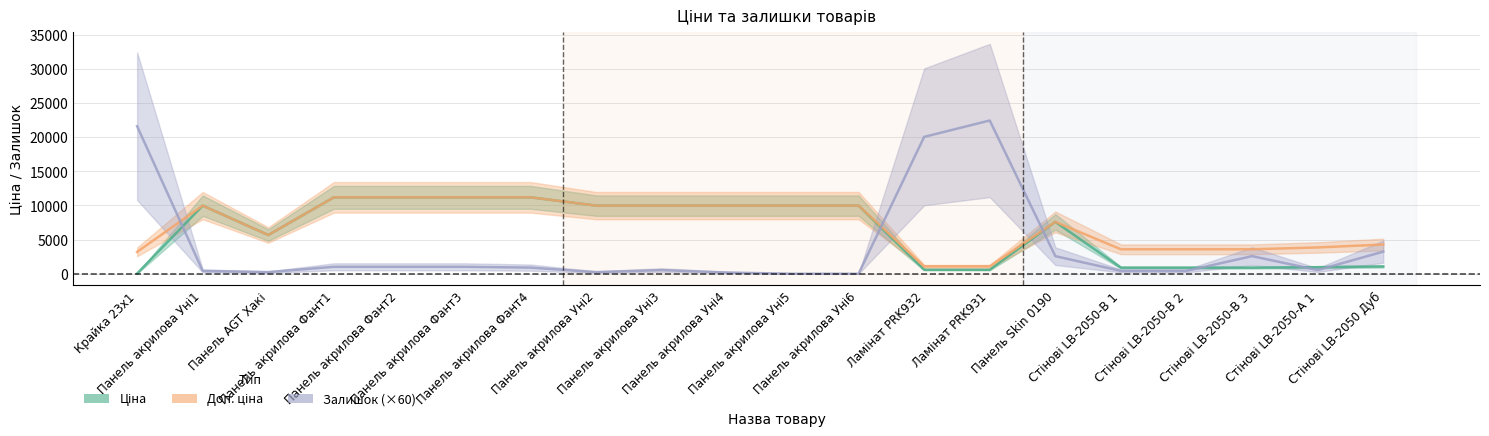

Reading right to left, extract all data points from this chart.

Ціна: 1069.8	963.5	895.9	895.9	895.9	7596.5	589.9	589.9	9975.0	9975.0	9975.0	9975.0	9975.0	11188.2	11188.2	11188.2	11188.2	5673.8	9975.0	32.0
Доп. ціна: 4279.1	3854.0	3583.6	3583.6	3583.6	7596.5	1081.7	1081.7	9975.0	9975.0	9975.0	9975.0	9975.0	11188.2	11188.2	11188.2	11188.2	5673.8	9975.0	3205.0
Залишок (×60): 3240.0	540.0	2580.0	420.0	420.0	2580.0	22440.0	20040.0	0.0	0.0	180.0	540.0	240.0	900.0	1020.0	1020.0	1020.0	240.0	420.0	21600.0